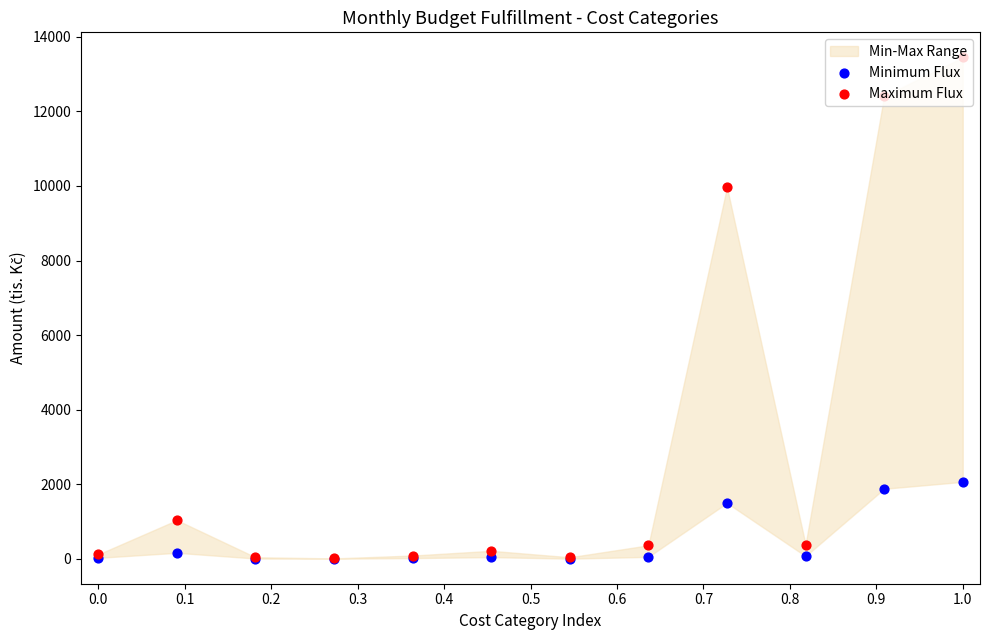

At which category is the sum across all series the highest?

1.0